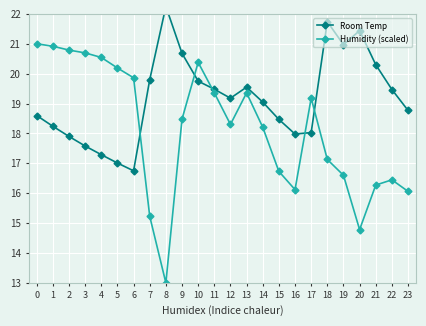

List the labels in order of Humidity (scaled) value, largest first.

0, 1, 2, 3, 4, 10, 5, 6, 11, 13, 17, 9, 12, 14, 18, 15, 19, 22, 21, 16, 23, 7, 20, 8